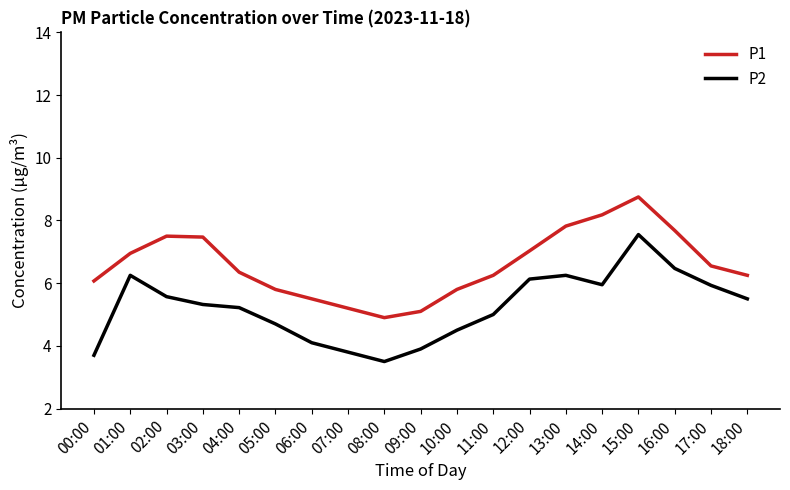

What is the greatest value displayed?

8.8